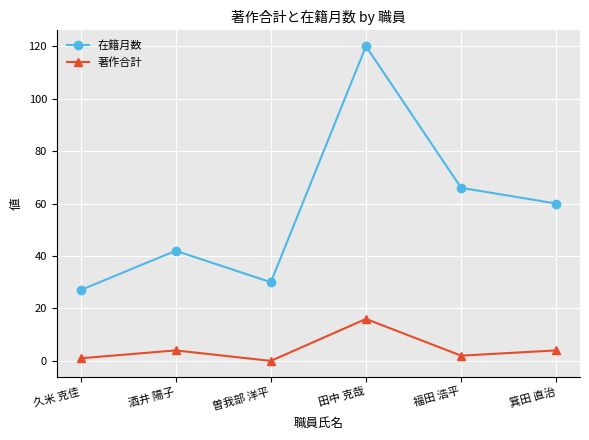

What is the difference between the second highest and second lowest values in the 在籍月数 series?

36